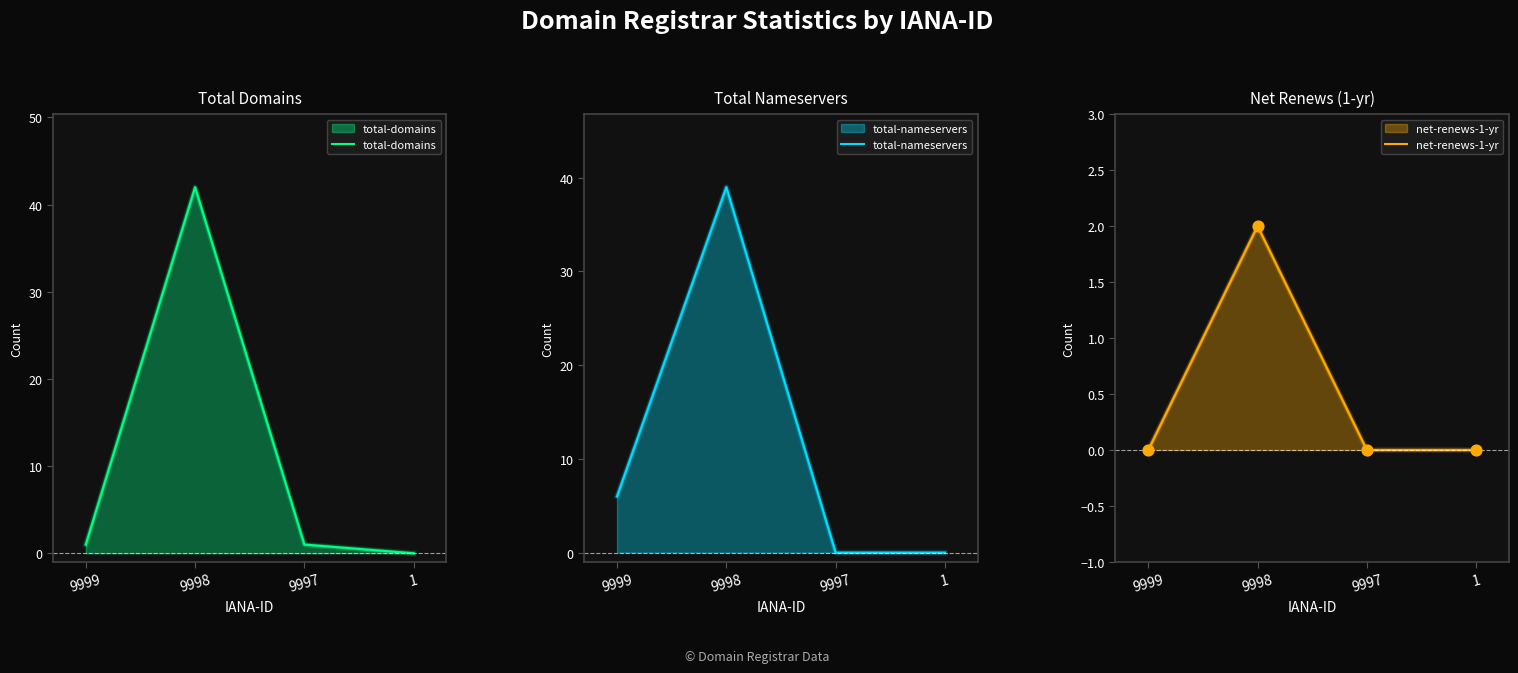

What are all the series names shown in the legend?

total-domains, total-nameservers, net-renews-1-yr